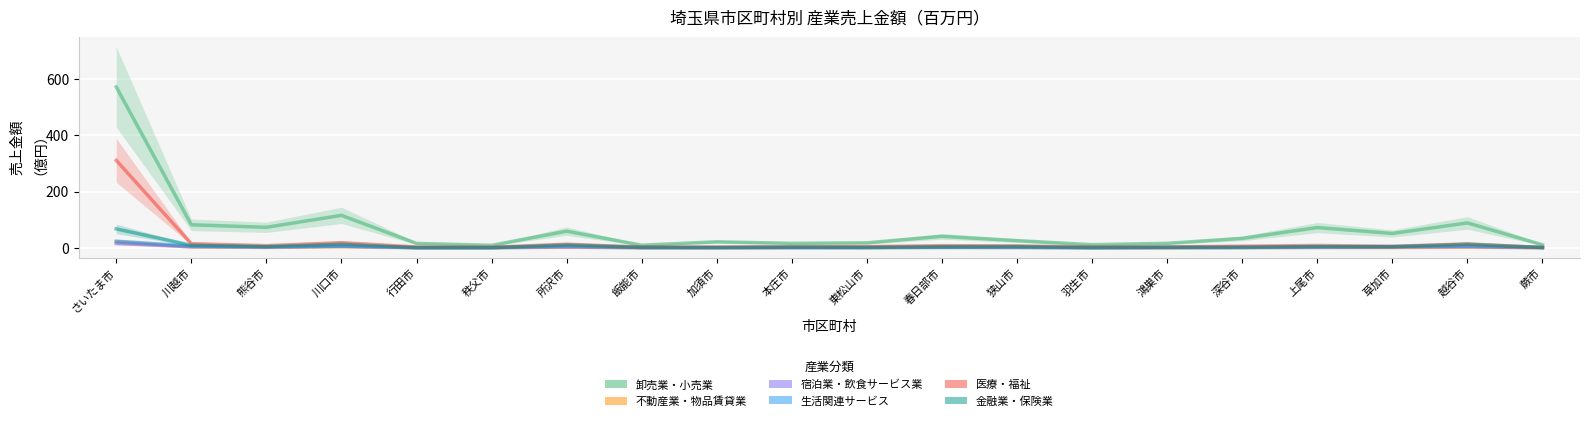

What is the difference between the maximum and minimum values in the 生活関連サービス series?

23.0